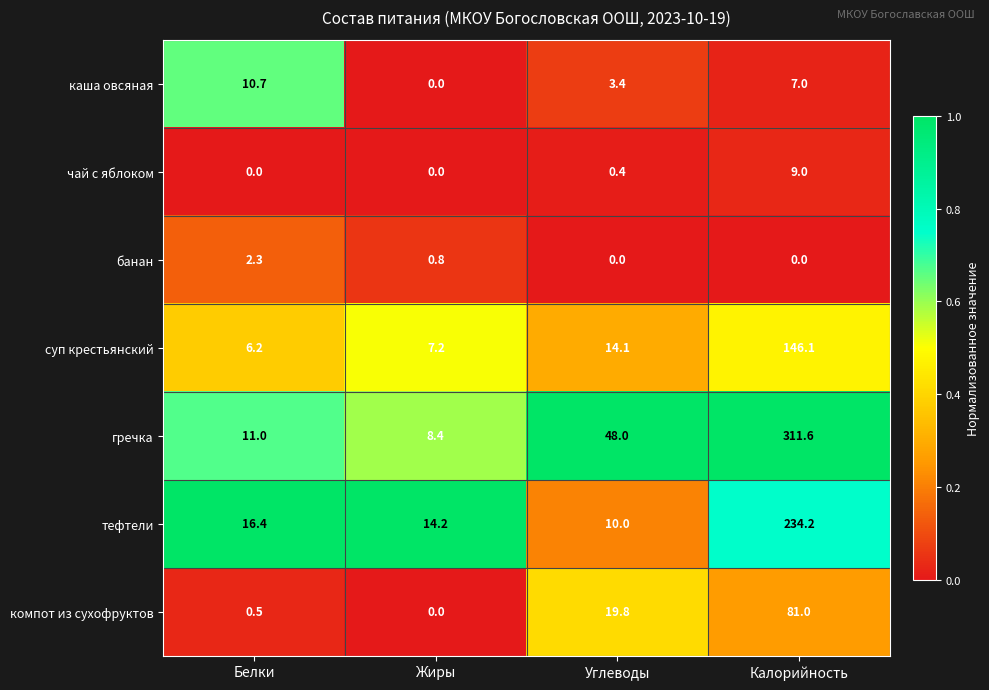

Which category has the lowest value in the компот из сухофруктов series?

Жиры